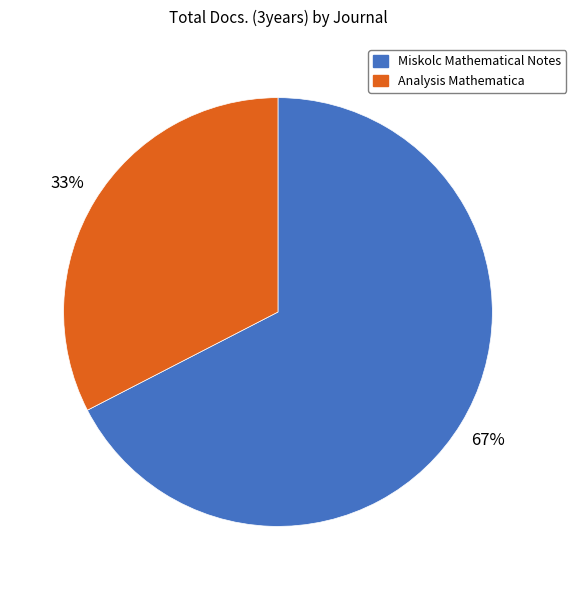

To the nearest percent, what is the combined percentage of Miskolc Mathematical Notes and Analysis Mathematica?

100%